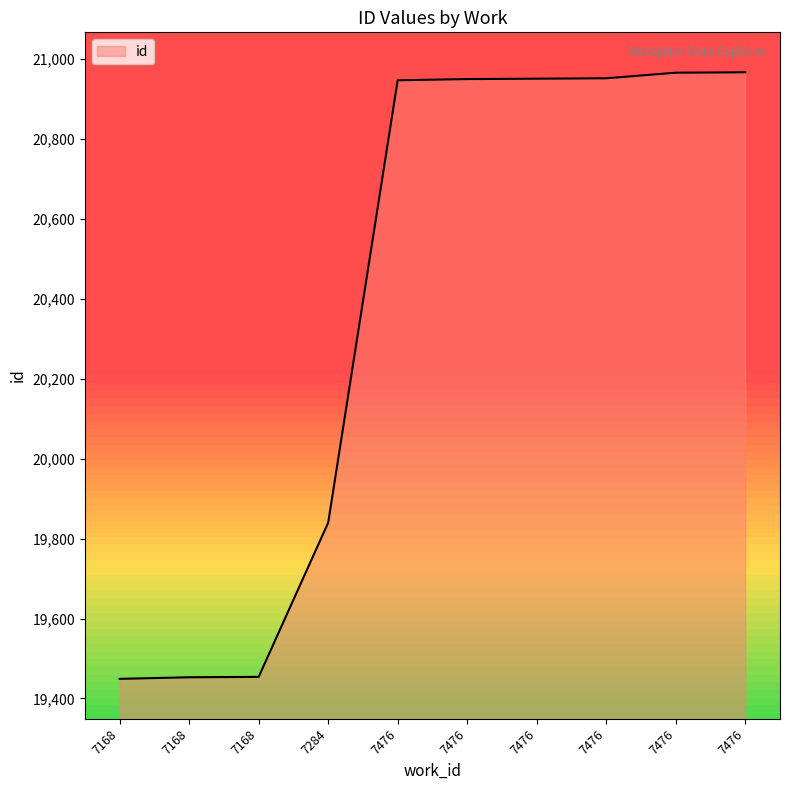

True or false: the data has more than 2 interior local peaks.

False